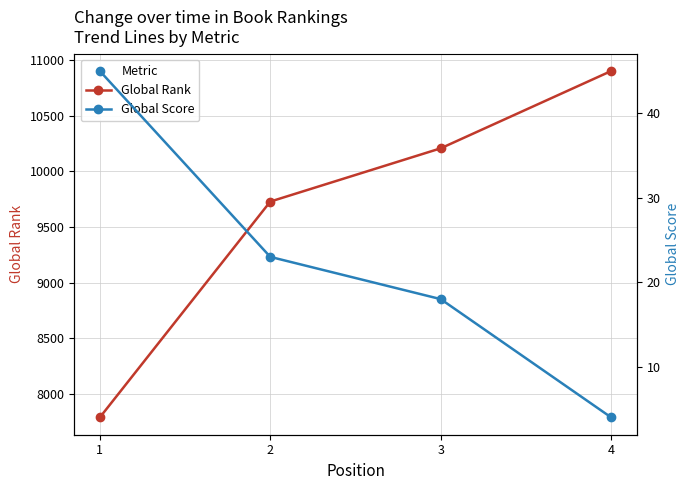

How many lines are shown in the chart?

2